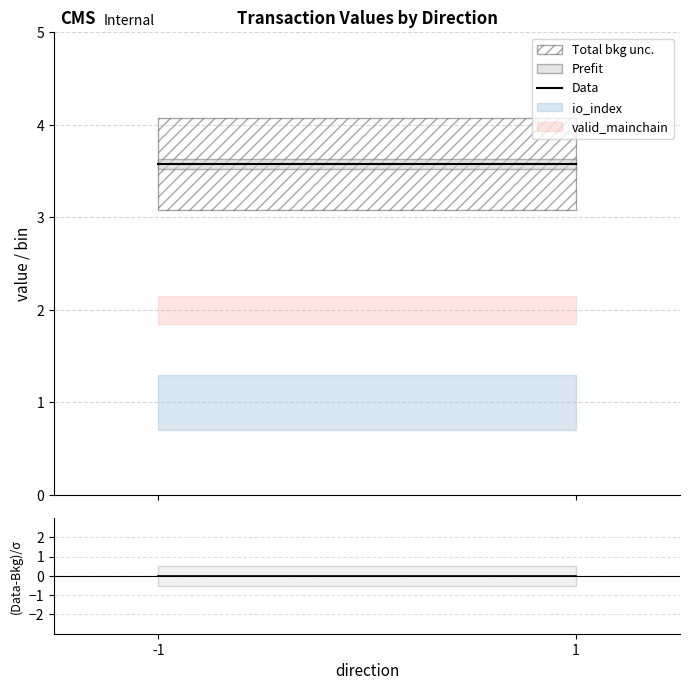

Reading left to right, list all the values displayed in this chart.

Data: 3.6	3.6
(Data-Bkg)/sigma: 0.0	0.0